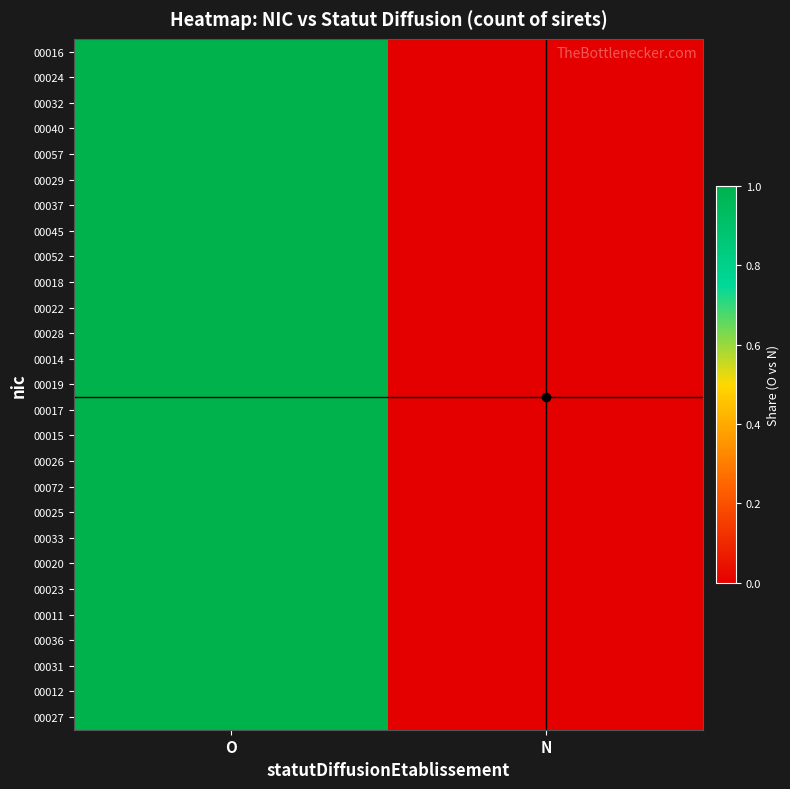

Count the number of categories in the chart.

2